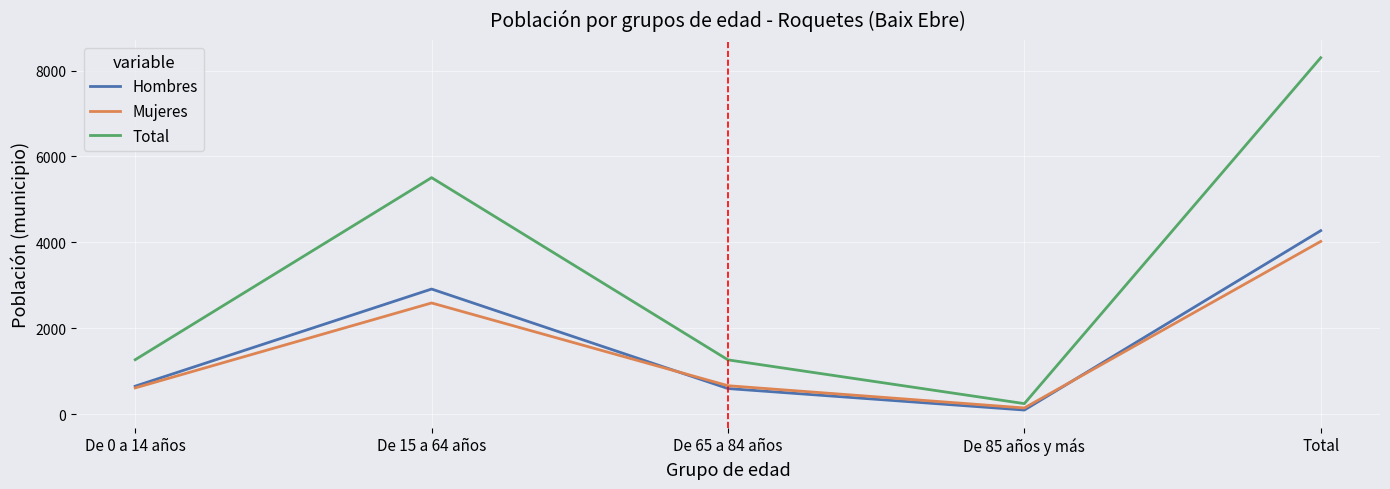

What is the sum of all Mujeres values?

8048